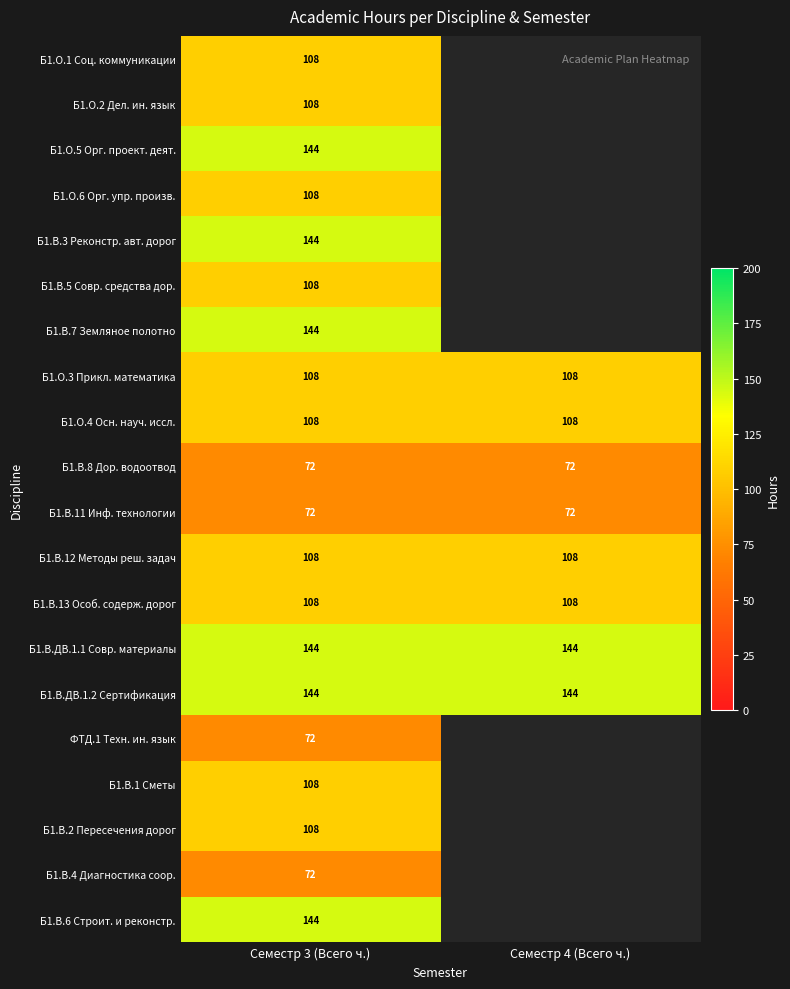

Read the Б1.В.ДВ.1.1 Совр. материалы value at Семестр 4 (Всего ч.).

144